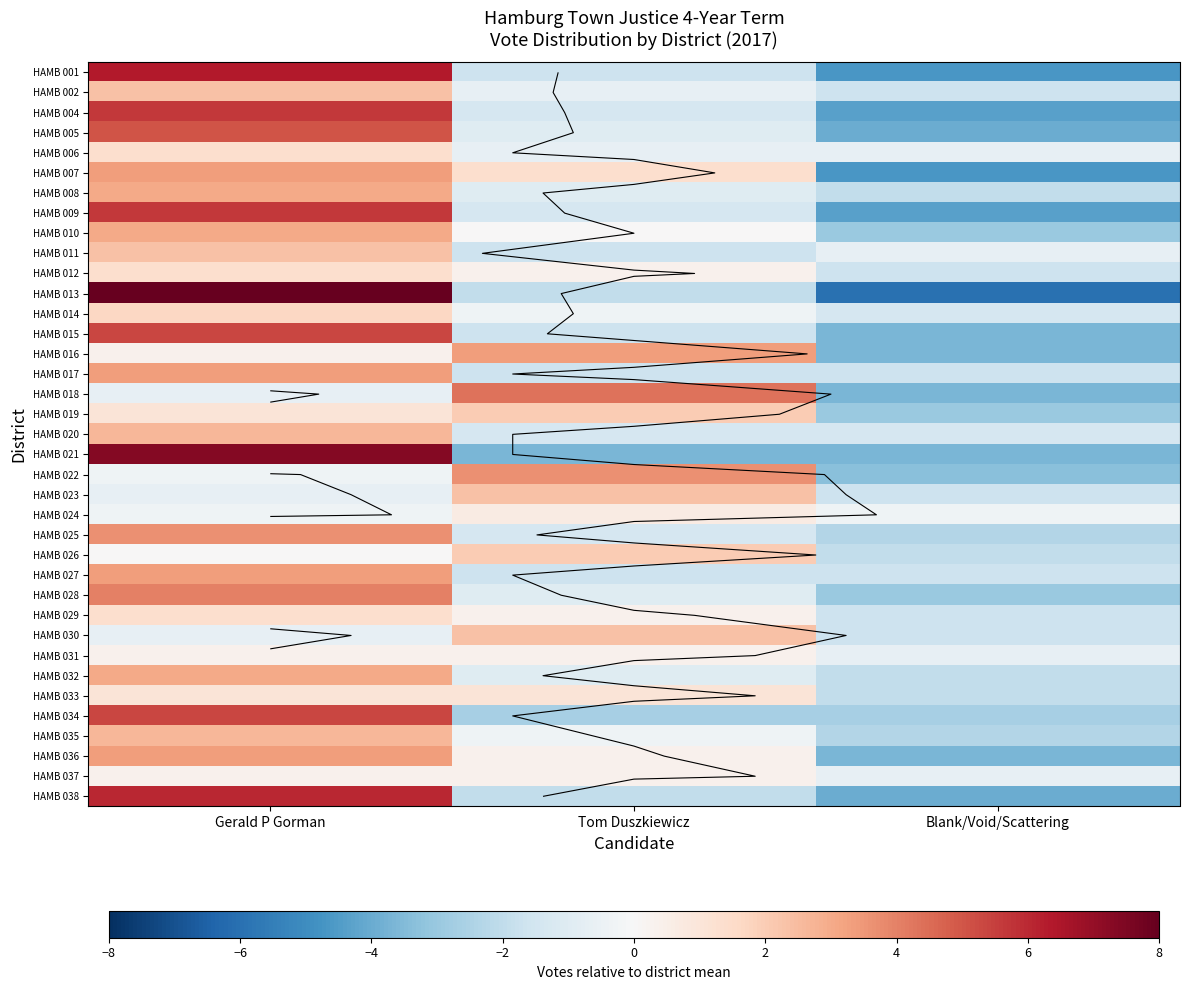

List the series in order of their peak value, highest first.

HAMB 013, HAMB 021, HAMB 001, HAMB 038, HAMB 004, HAMB 009, HAMB 015, HAMB 034, HAMB 005, HAMB 018, HAMB 028, HAMB 022, HAMB 025, HAMB 016, HAMB 027, HAMB 036, HAMB 007, HAMB 017, HAMB 008, HAMB 010, HAMB 032, HAMB 020, HAMB 035, HAMB 002, HAMB 011, HAMB 023, HAMB 030, HAMB 019, HAMB 026, HAMB 014, HAMB 012, HAMB 029, HAMB 006, HAMB 033, HAMB 024, HAMB 037, HAMB 031